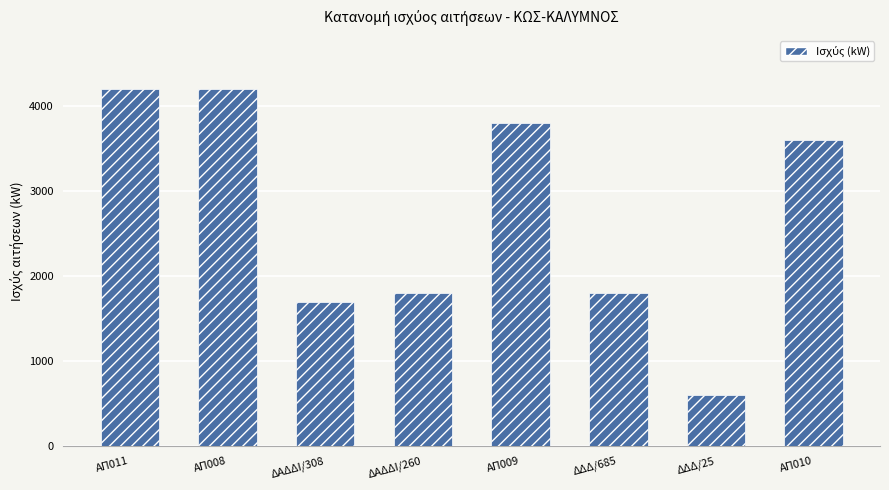

Reading right to left, transcribe all the data shown in this chart.

3600	600	1800	3800	1800	1700	4200	4200